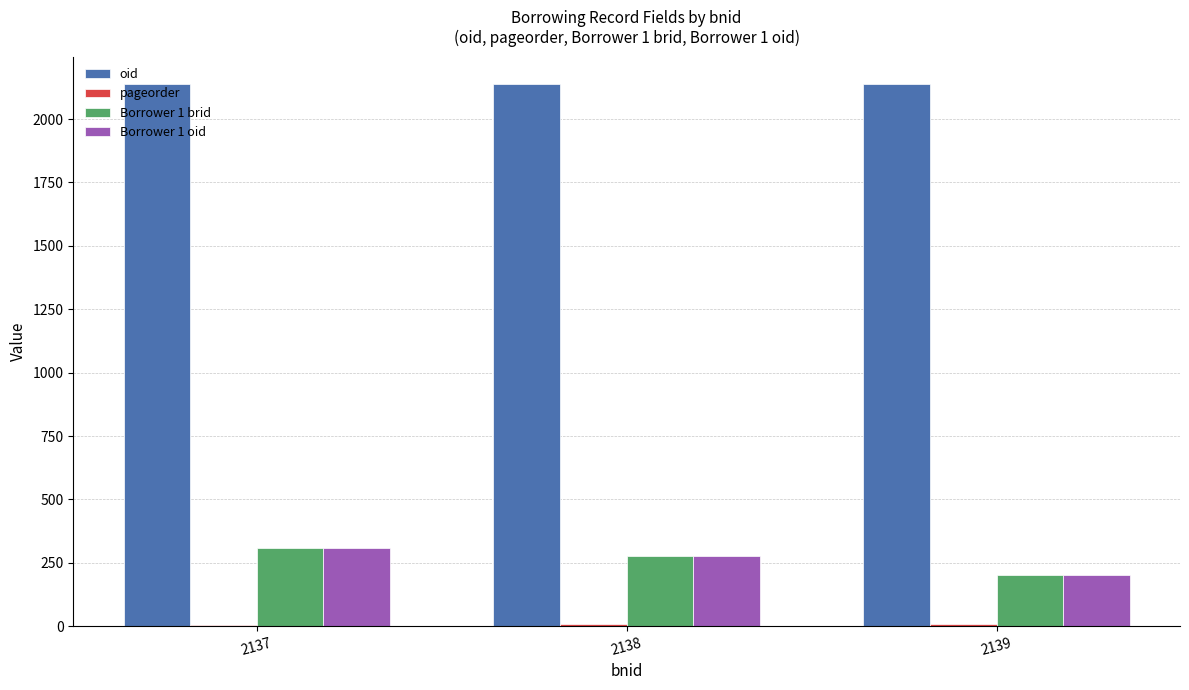

How many data points does each series have?

3